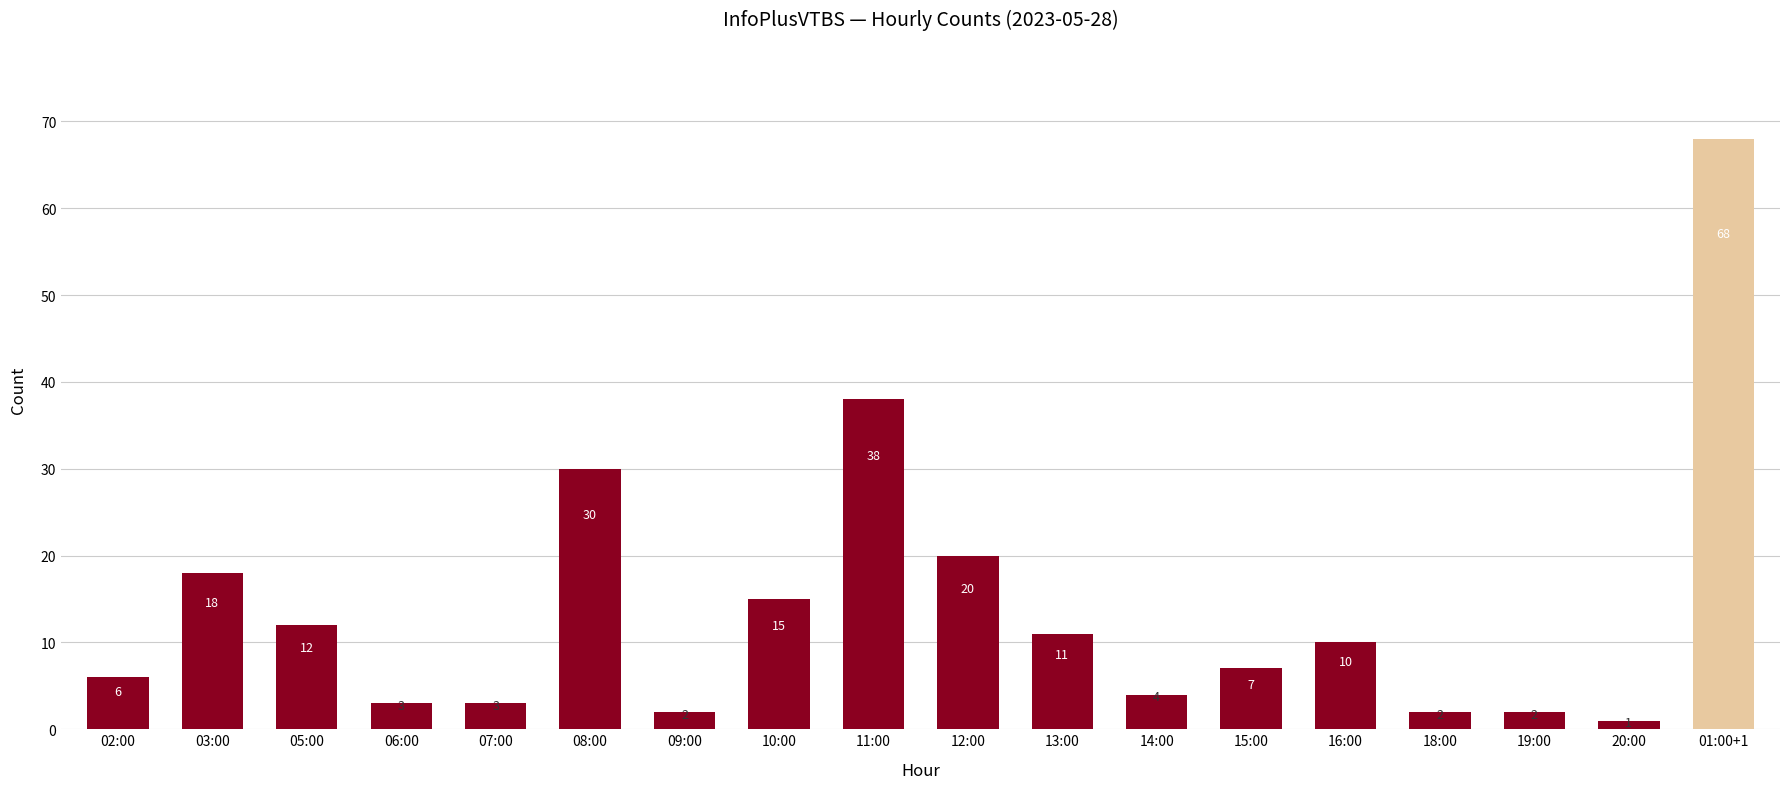

What position from the right is 20:00?

2